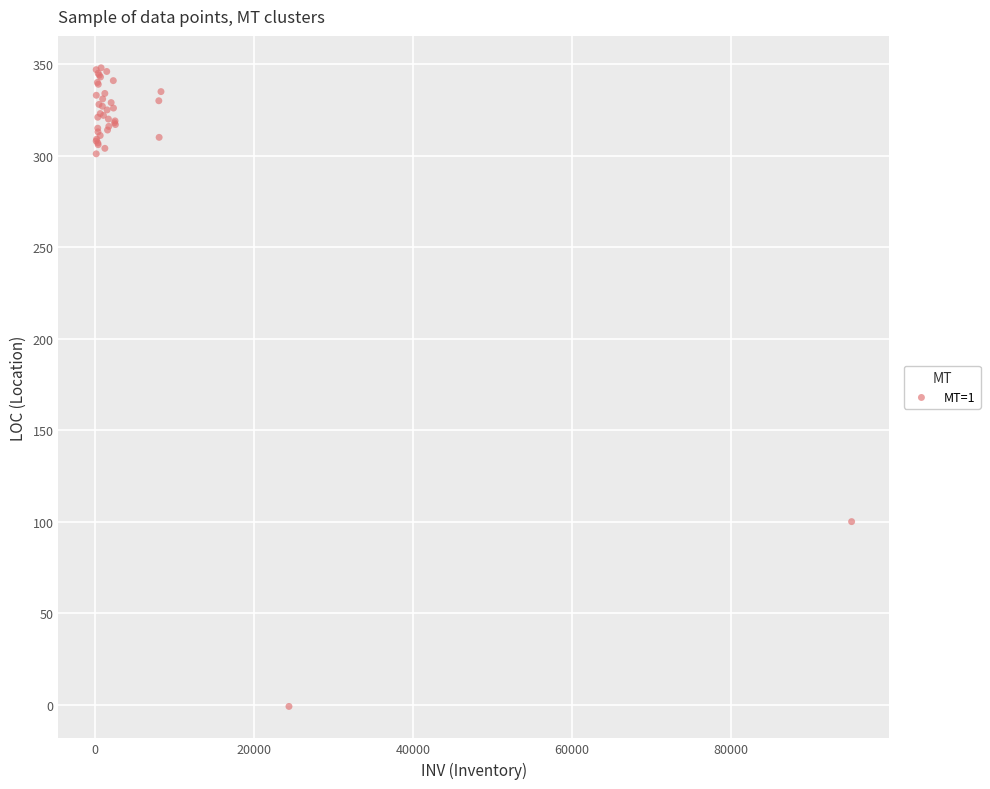

What Y value in the scatter plot is closest to 173?

100